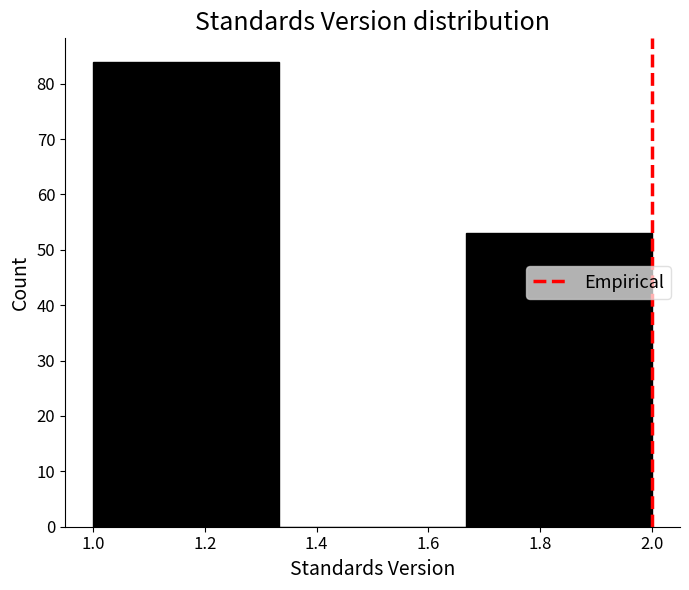

How tall is the bar that spans 1.66 to 2.00 on the x-axis? Neither the bar edges nor the heights are printed on the chart, so give them approximately, as read against the axes.

53